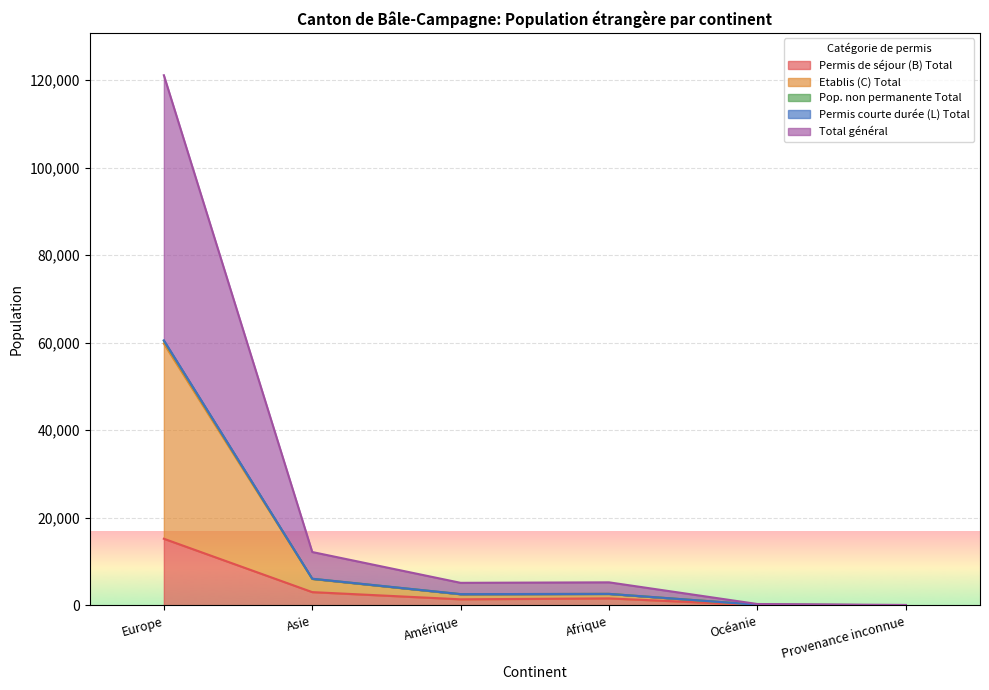

What is the approximate value of Total général at Asie?

12196